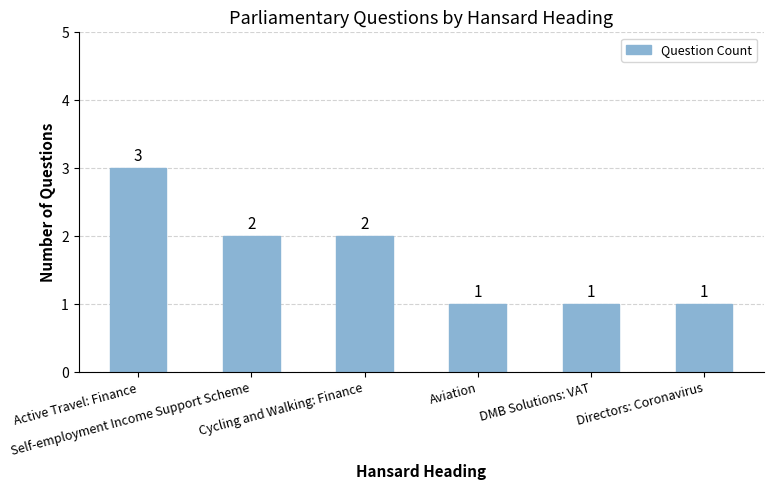

What is the value of the 6th bar from the left?

1